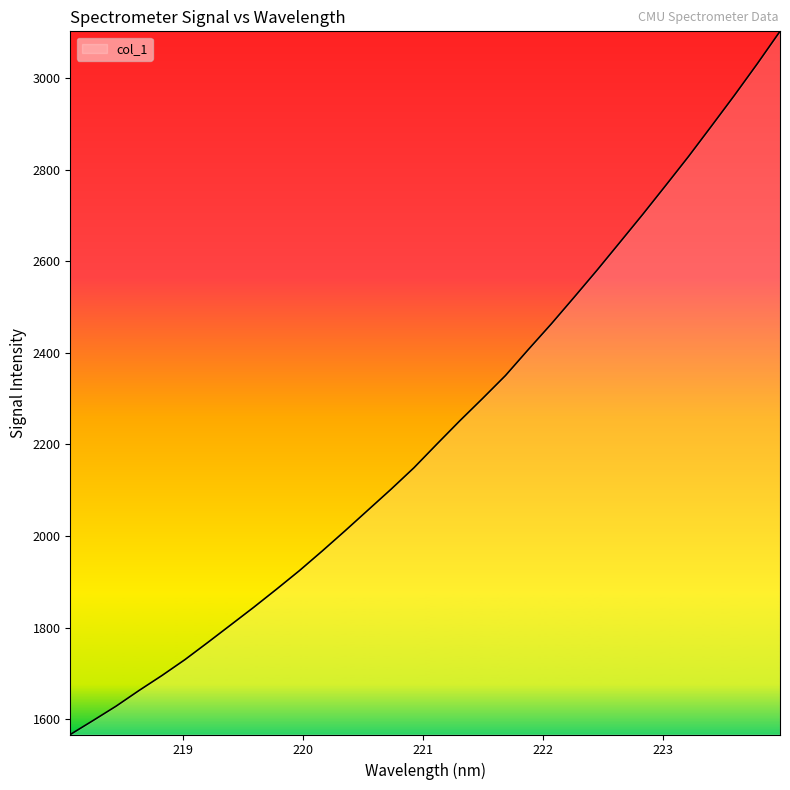

What is the greatest value displayed?

3101.7